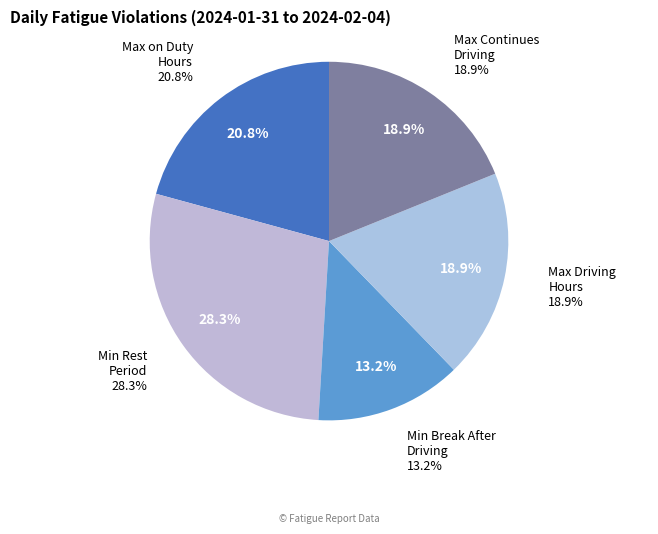

How many segments does this pie chart have?

5